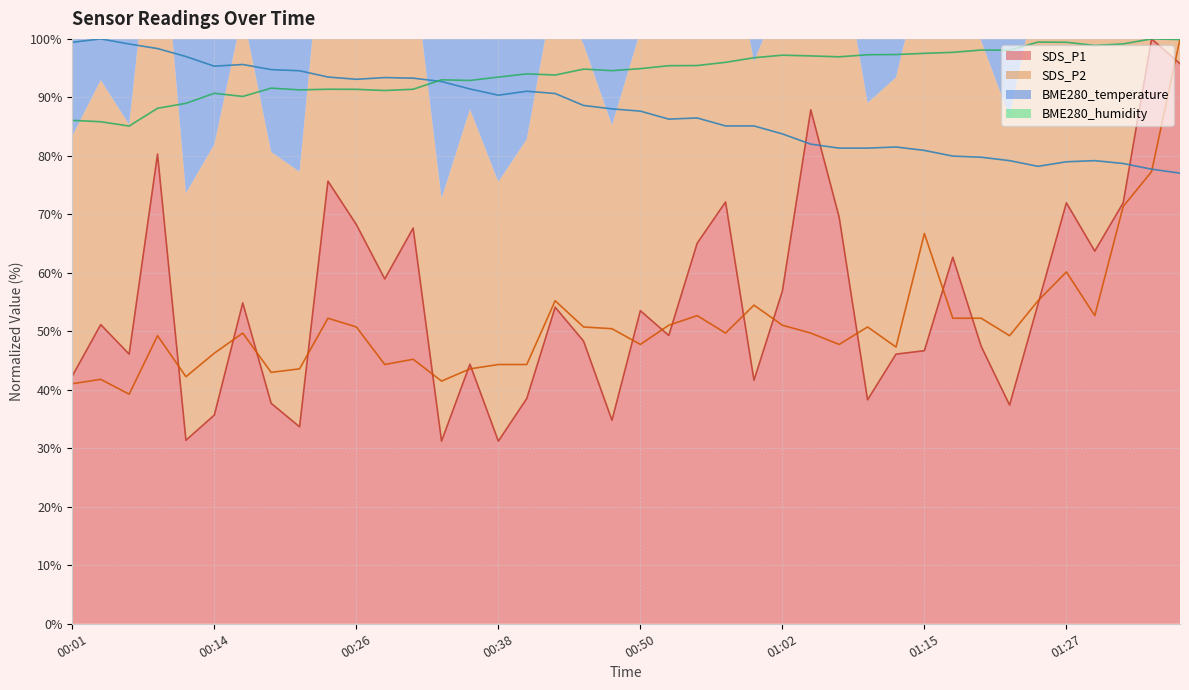

The value of BME280_temperature at 00:16 is 95.6. True or false?

True